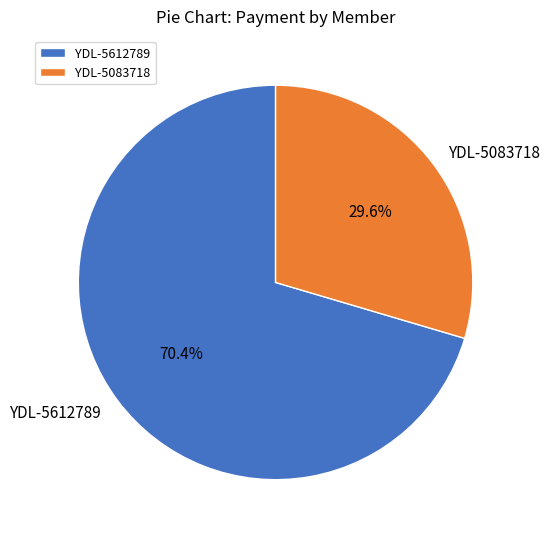

To the nearest percent, what portion does YDL-5612789 represent?

70%